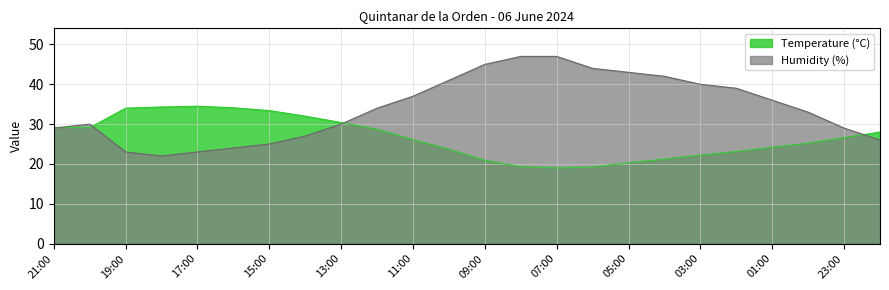

At which label does Humidity (%) first exceed 34?

11:00